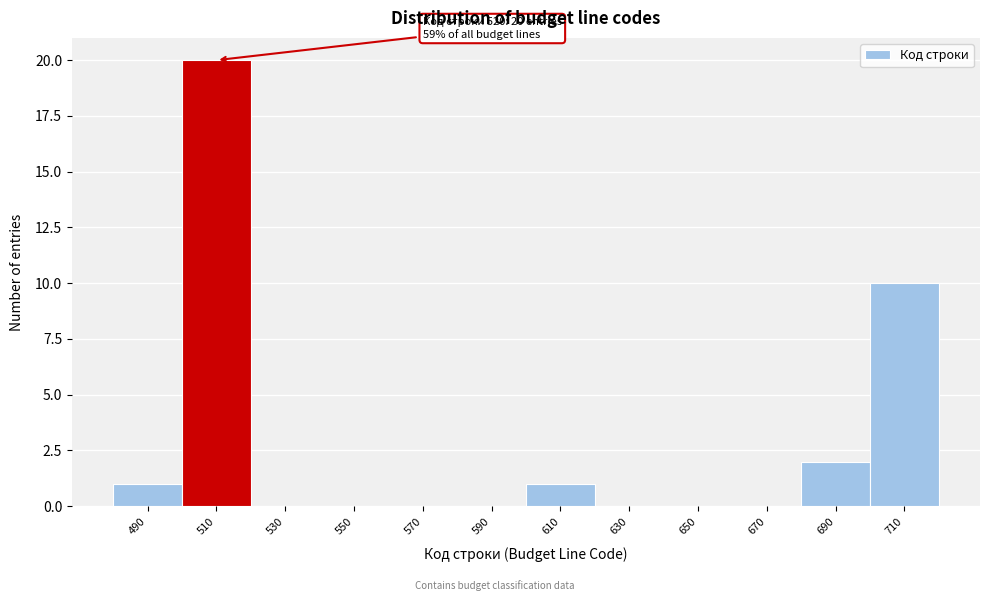

Reading left to right, list all the values displayed in this chart.

490=1	510=20	530=0	550=0	570=0	590=0	610=1	630=0	650=0	670=0	690=2	710=10